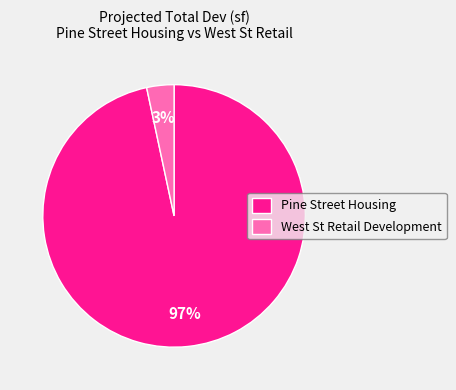

Between Pine Street Housing and West St Retail Development, which is larger?

Pine Street Housing